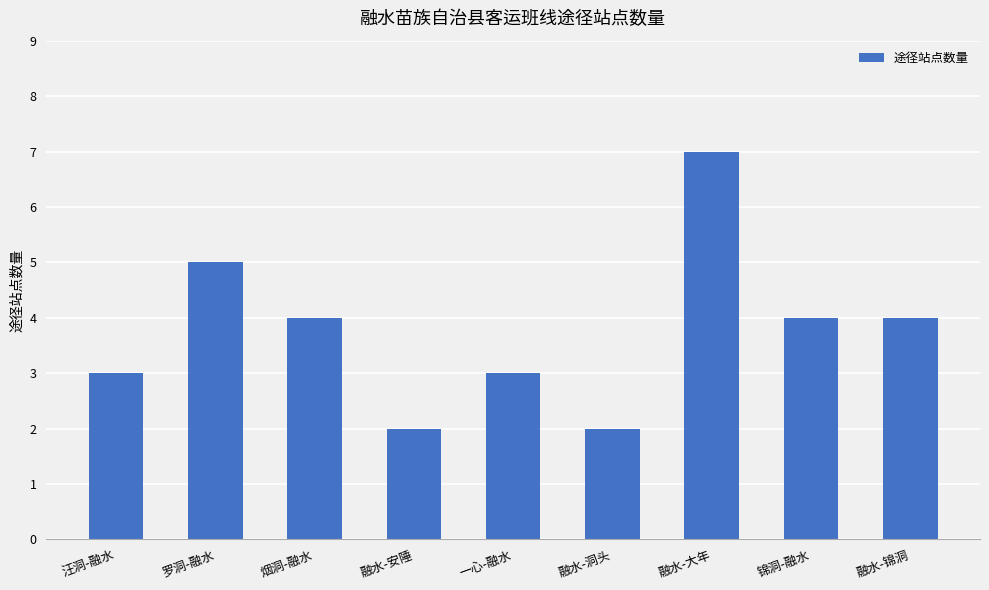

How many values are below 4?

4